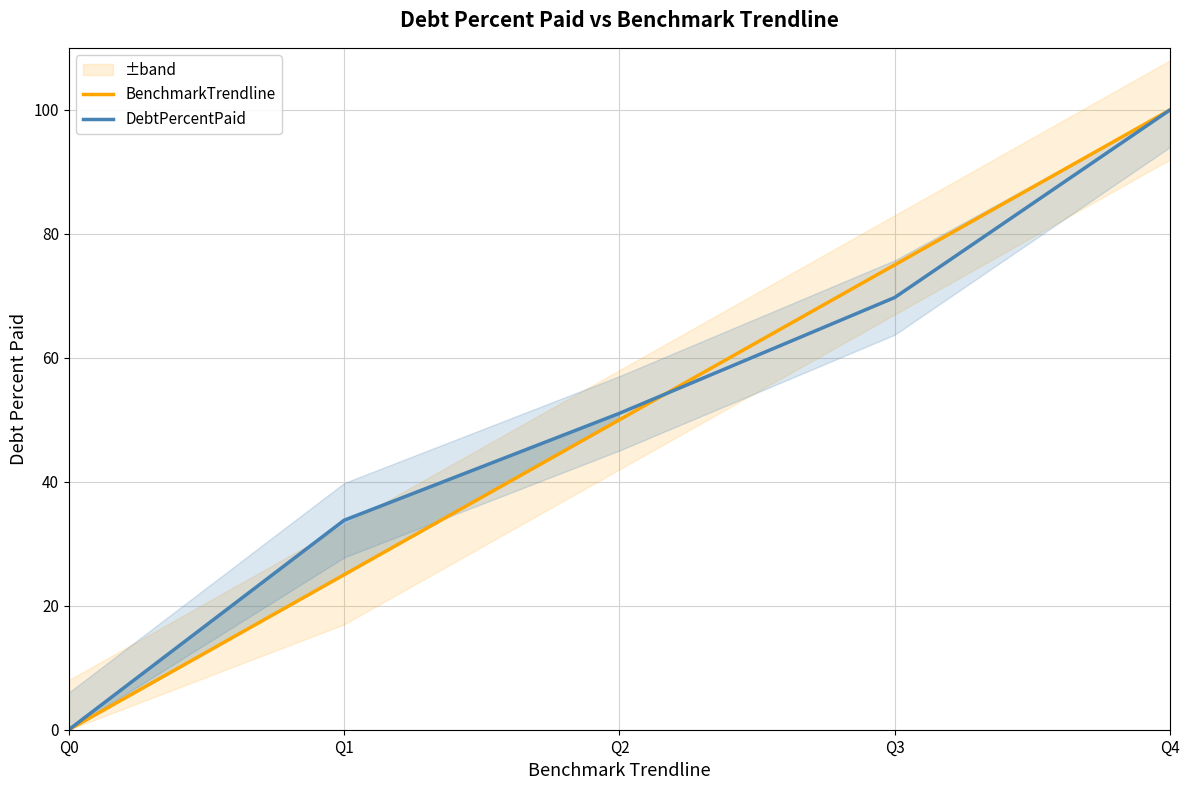

True or false: DebtPercentPaid has more than 1 interior local peaks.

False